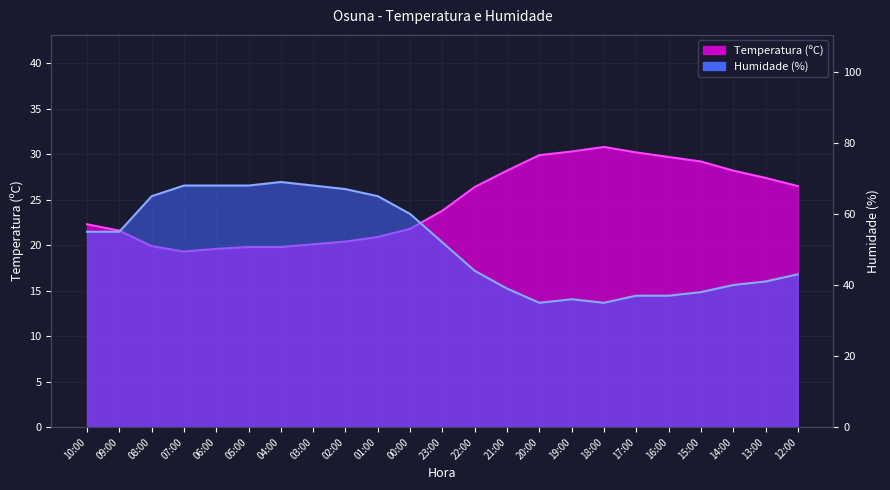

Reading left to right, what are all the values shown in this chart?

Temperatura (ºC): 10:00=22.3	09:00=21.6	08:00=19.9	07:00=19.3	06:00=19.6	05:00=19.8	04:00=19.8	03:00=20.1	02:00=20.4	01:00=20.9	00:00=21.8	23:00=23.8	22:00=26.4	21:00=28.2	20:00=29.9	19:00=30.3	18:00=30.8	17:00=30.2	16:00=29.7	15:00=29.2	14:00=28.2	13:00=27.4	12:00=26.5
Humidade (%): 10:00=55.0	09:00=55.0	08:00=65.0	07:00=68.0	06:00=68.0	05:00=68.0	04:00=69.0	03:00=68.0	02:00=67.0	01:00=65.0	00:00=60.0	23:00=52.0	22:00=44.0	21:00=39.0	20:00=35.0	19:00=36.0	18:00=35.0	17:00=37.0	16:00=37.0	15:00=38.0	14:00=40.0	13:00=41.0	12:00=43.0